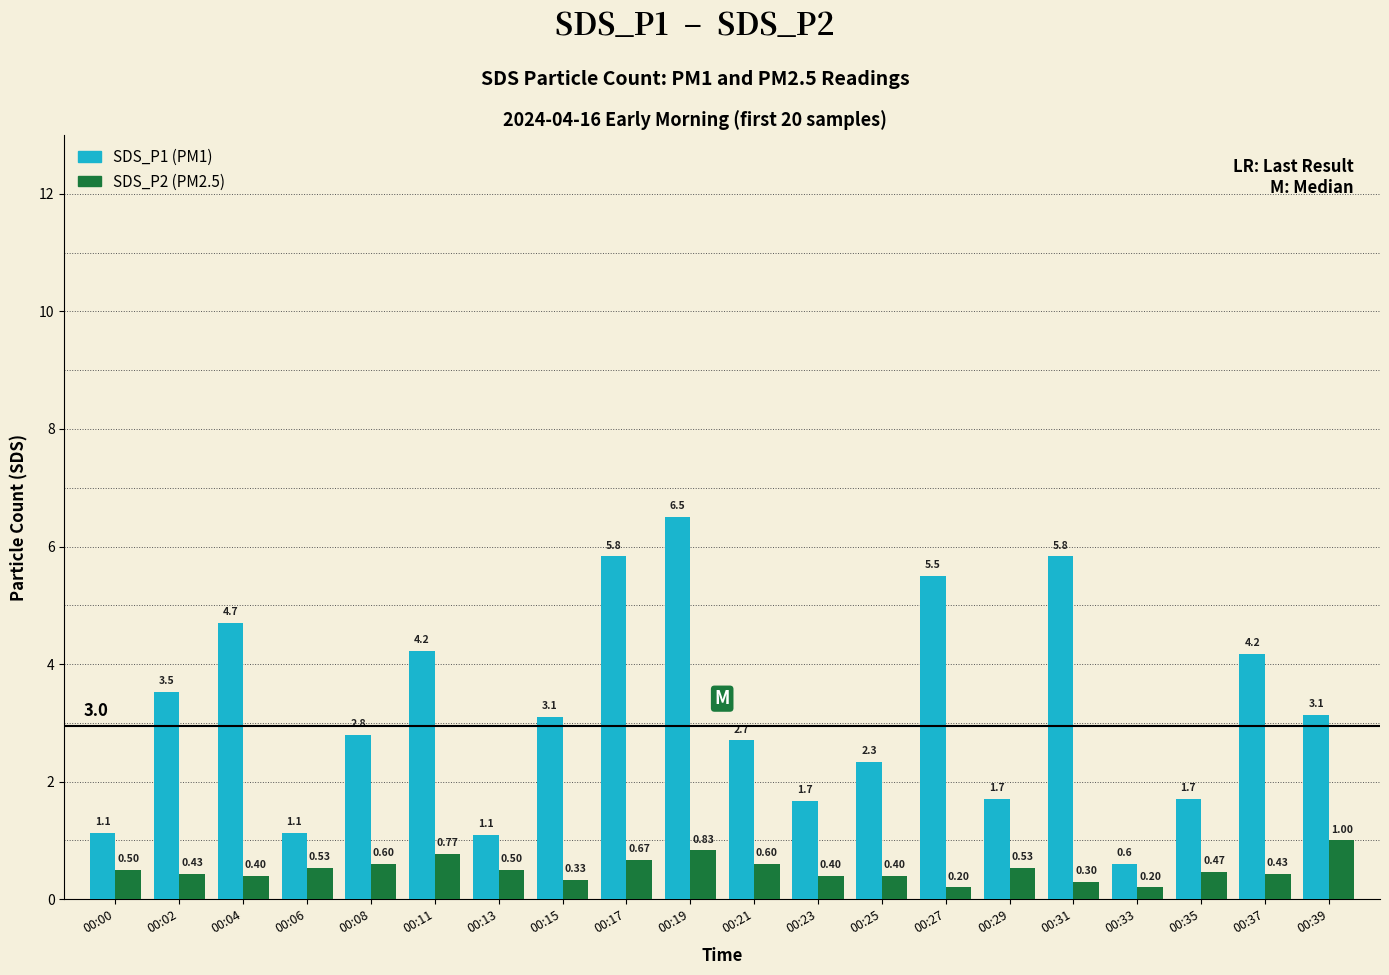

Rank the series by their average value, from highest to lowest.

SDS_P1 (PM1), SDS_P2 (PM2.5)